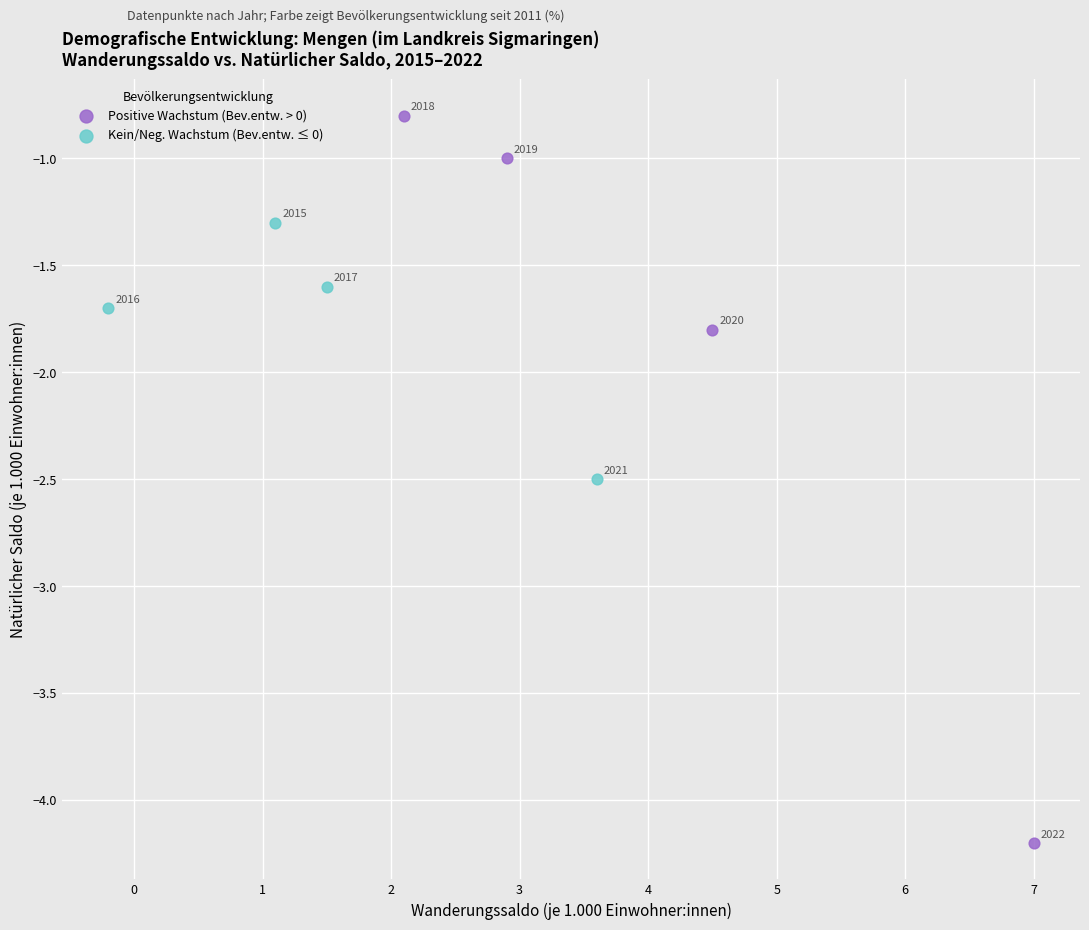

Which series reaches the maximum Y coordinate?

Positive Wachstum (Bev.entw. > 0)